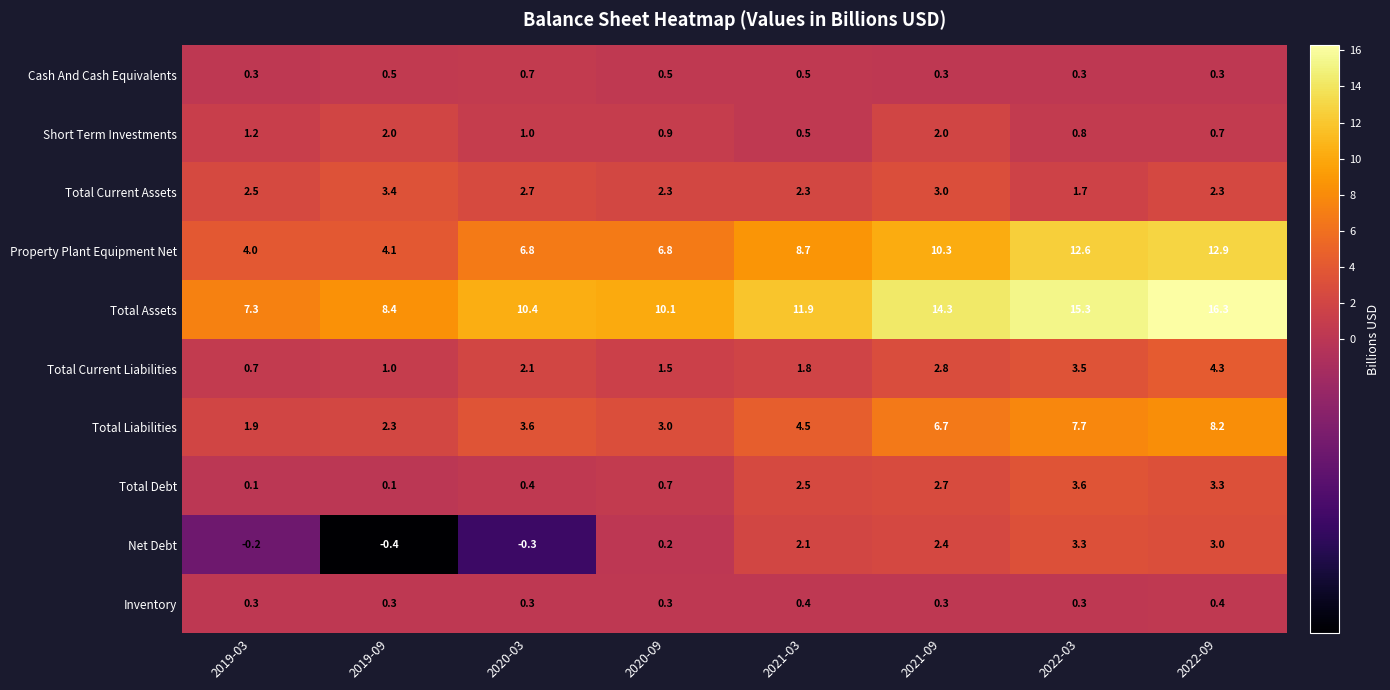

Which series has the largest total across all categories?

Total Assets